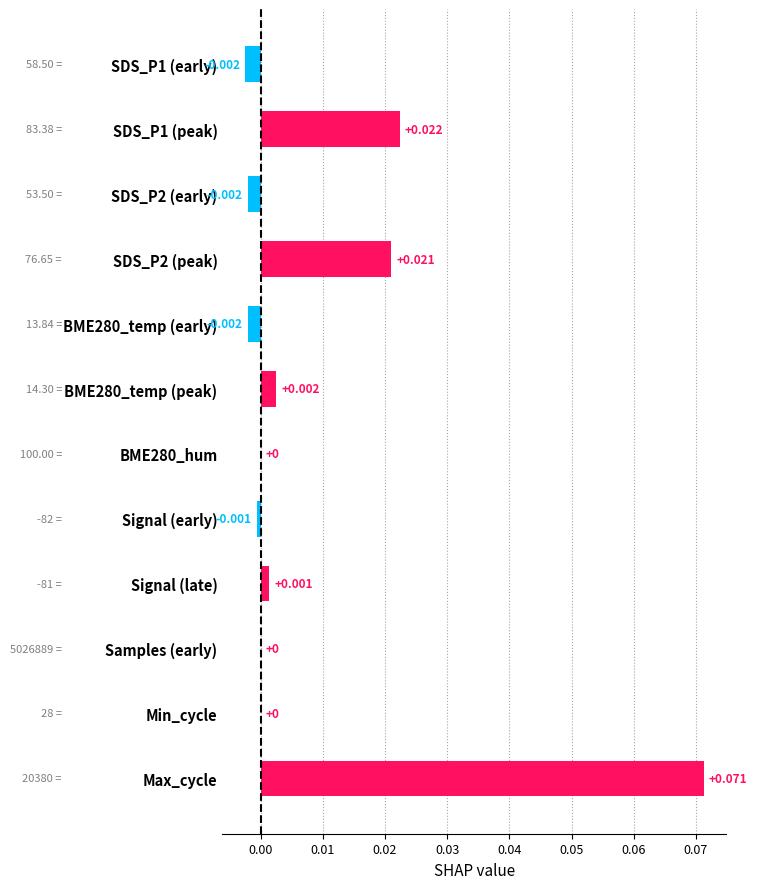

Which has a higher value, Signal (early) or Min_cycle?

Min_cycle